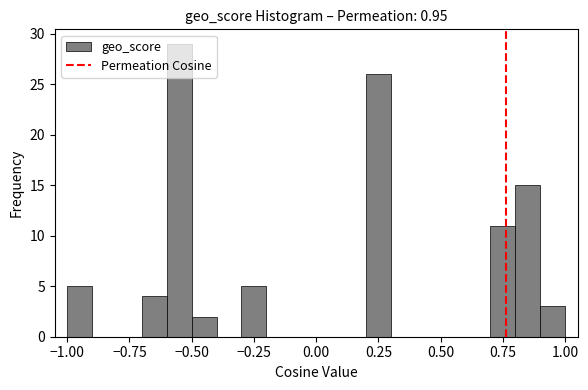

Around what value on the x-axis is the tallest bar? Give the approximate position of its centre, as read against the axis.

-0.55